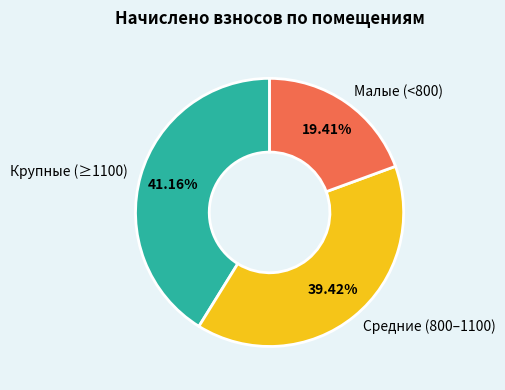

What is the ratio of the value at Малые (<800) to the value at Средние (800–1100)?

0.5